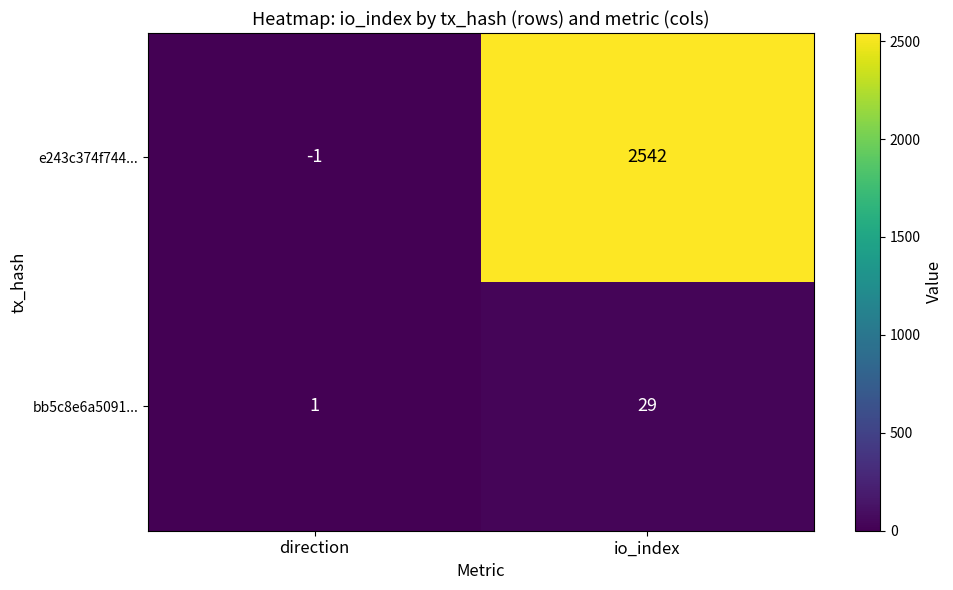

Which series has the largest total across all categories?

e243c374f744...